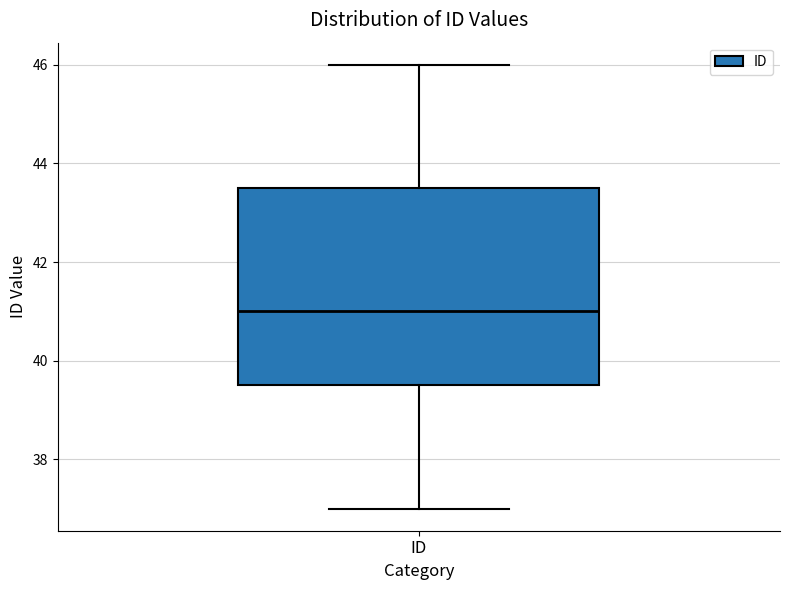

Transcribe this box plot: give where the median line is, the range the box spans, and where the two whiskers end, as read against the y-axis. The values are not printed on the chart, so give them approximately, as read against the axis.

median 41.0, box 39.6 to 43.6, whiskers 37.0 to 46.0